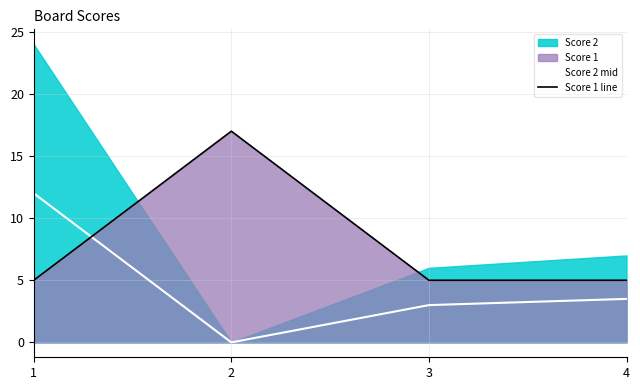

How many times do Score 1 line and Score 2 mid cross each other?

1